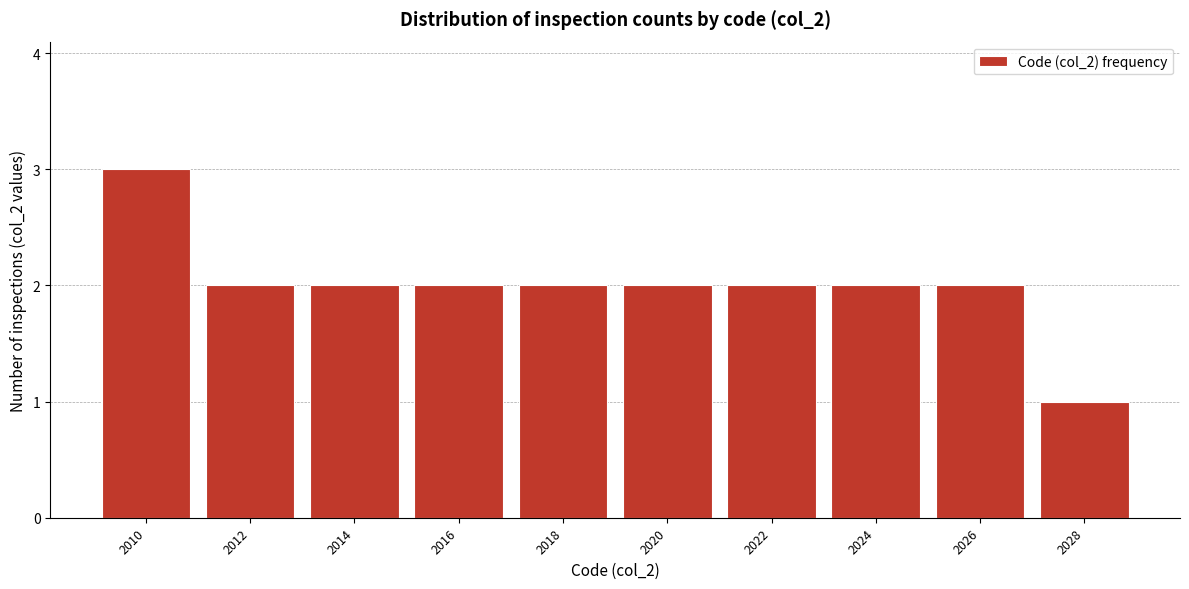

Reading left to right, list all the values displayed in this chart.

2010=3	2012=2	2014=2	2016=2	2018=2	2020=2	2022=2	2024=2	2026=2	2028=1